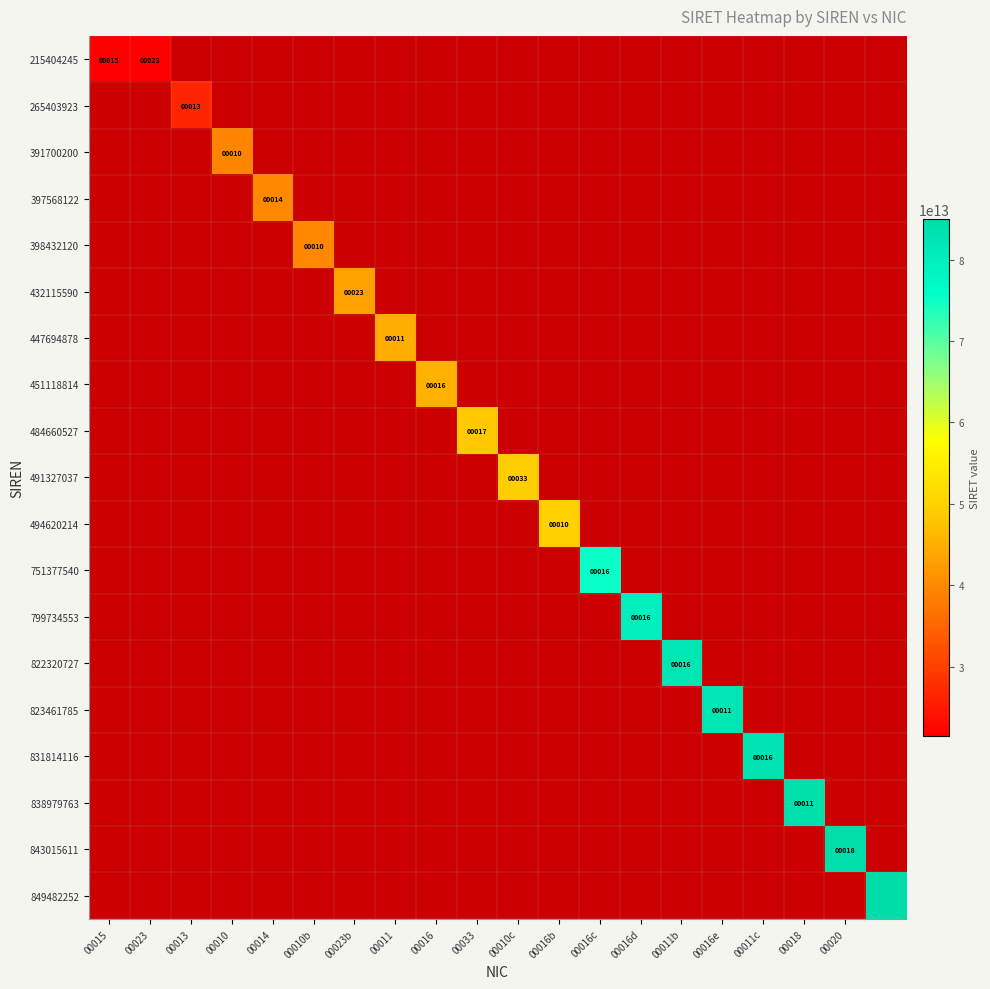

The 397568122 series shows 14 at 00014. True or false?

True